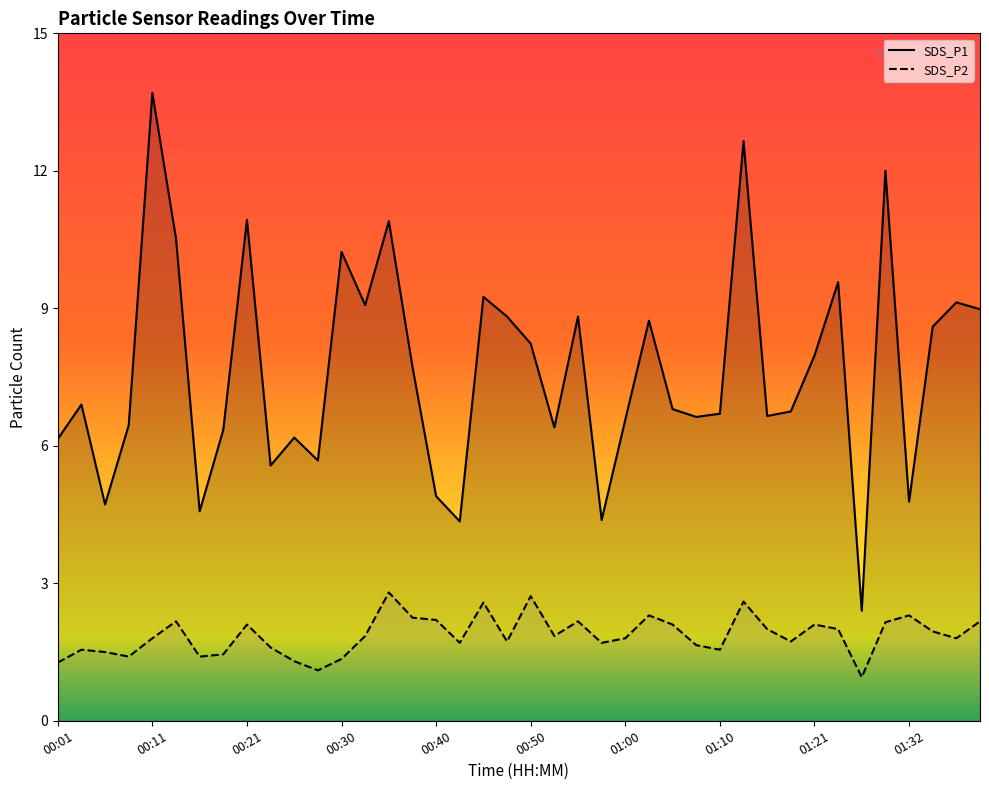

True or false: SDS_P2 and SDS_P1 cross at least once.

False